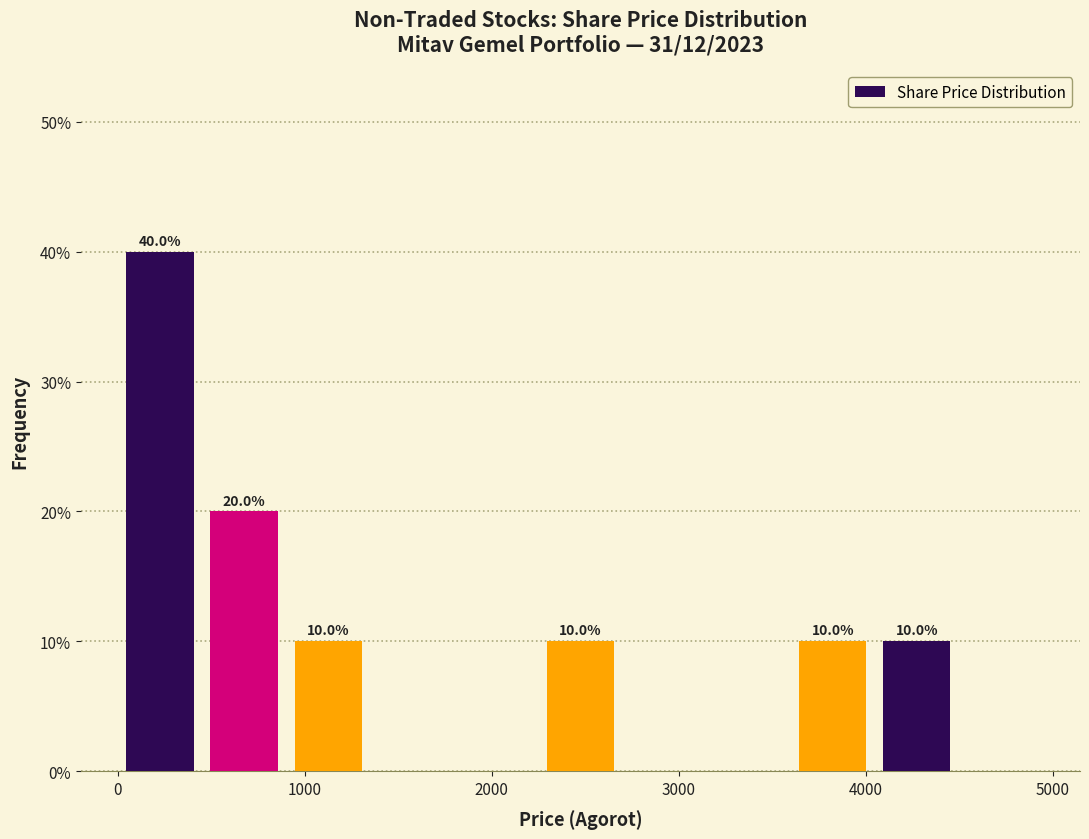

Over which range of the x-axis is the bar tallest?

0 to 400